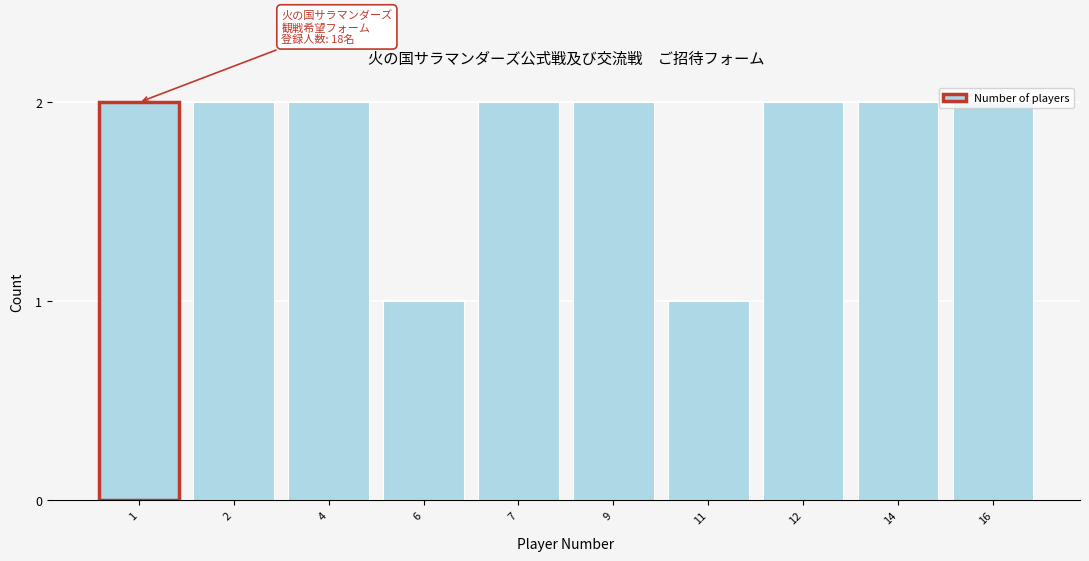

Is it true that the value at 9 is 2?

True